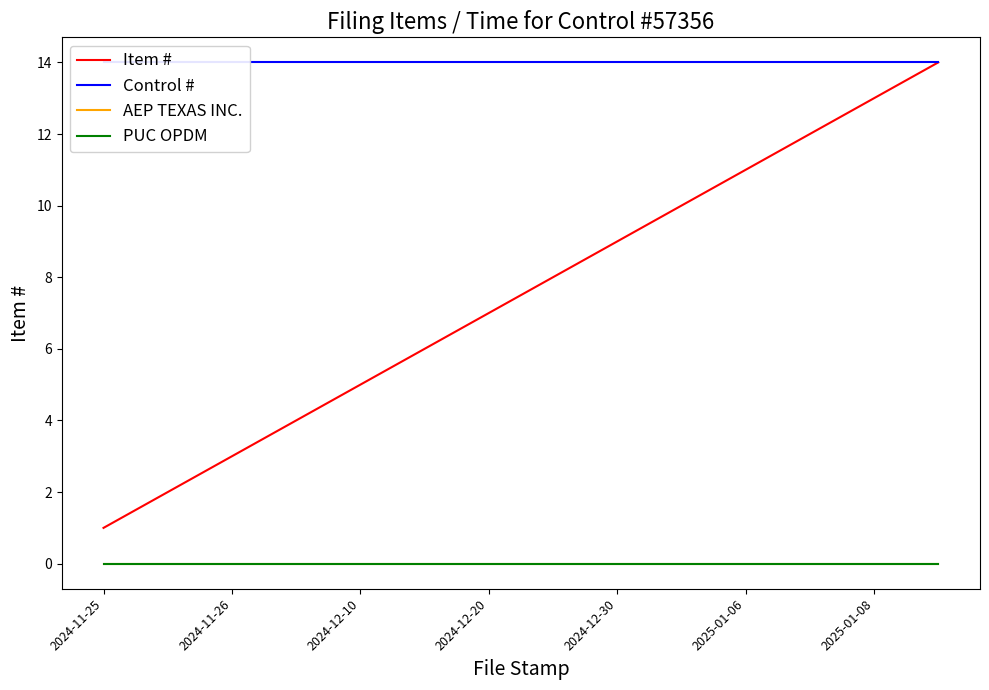

Which category has the highest value in the PUC OPDM series?

2024-11-25